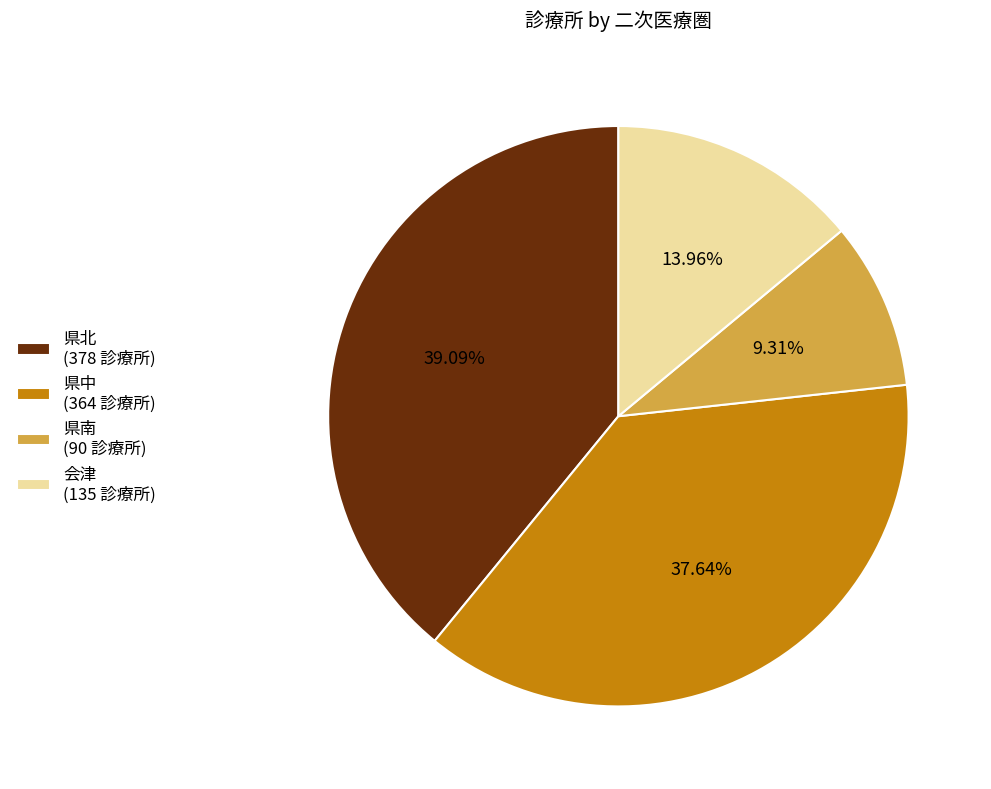

Is 県中 (364 診療所) the majority of the pie?

No